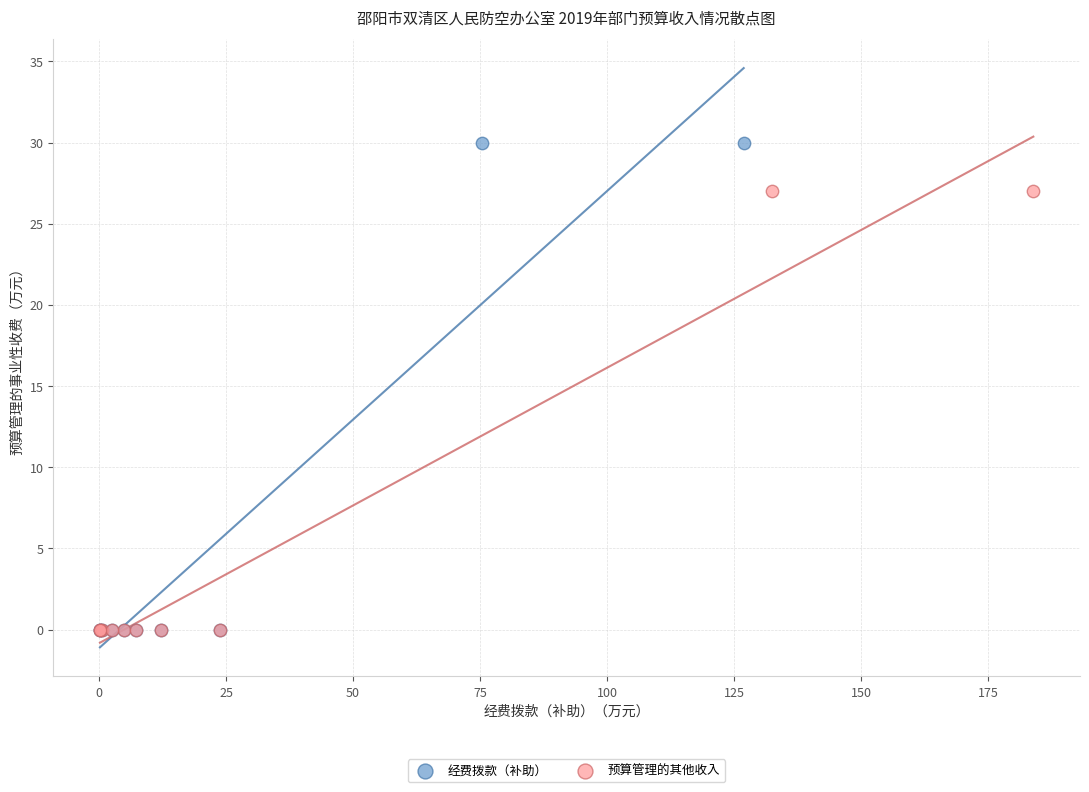

Which series has the widest spread of Y values?

经费拨款（补助）